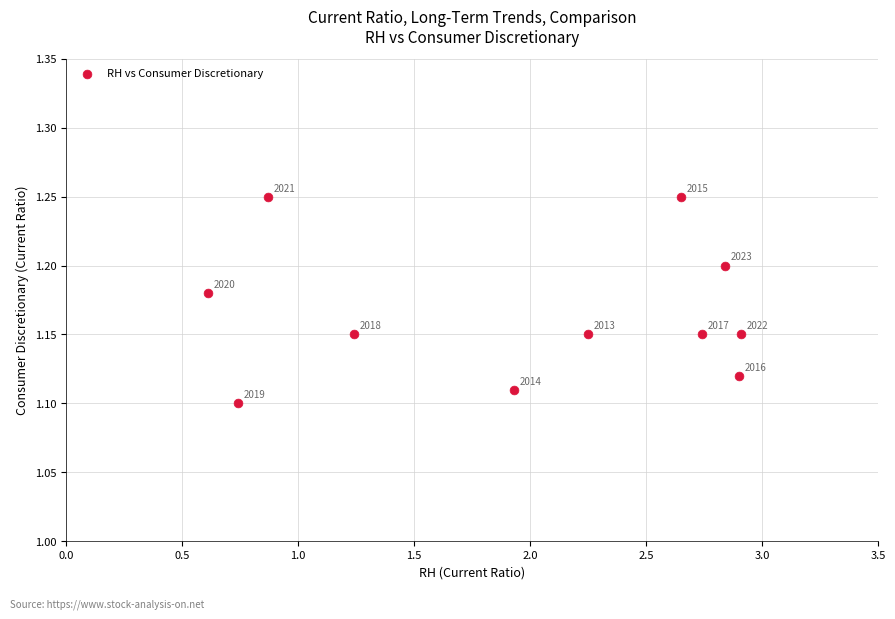

What is the average X value?

2.0